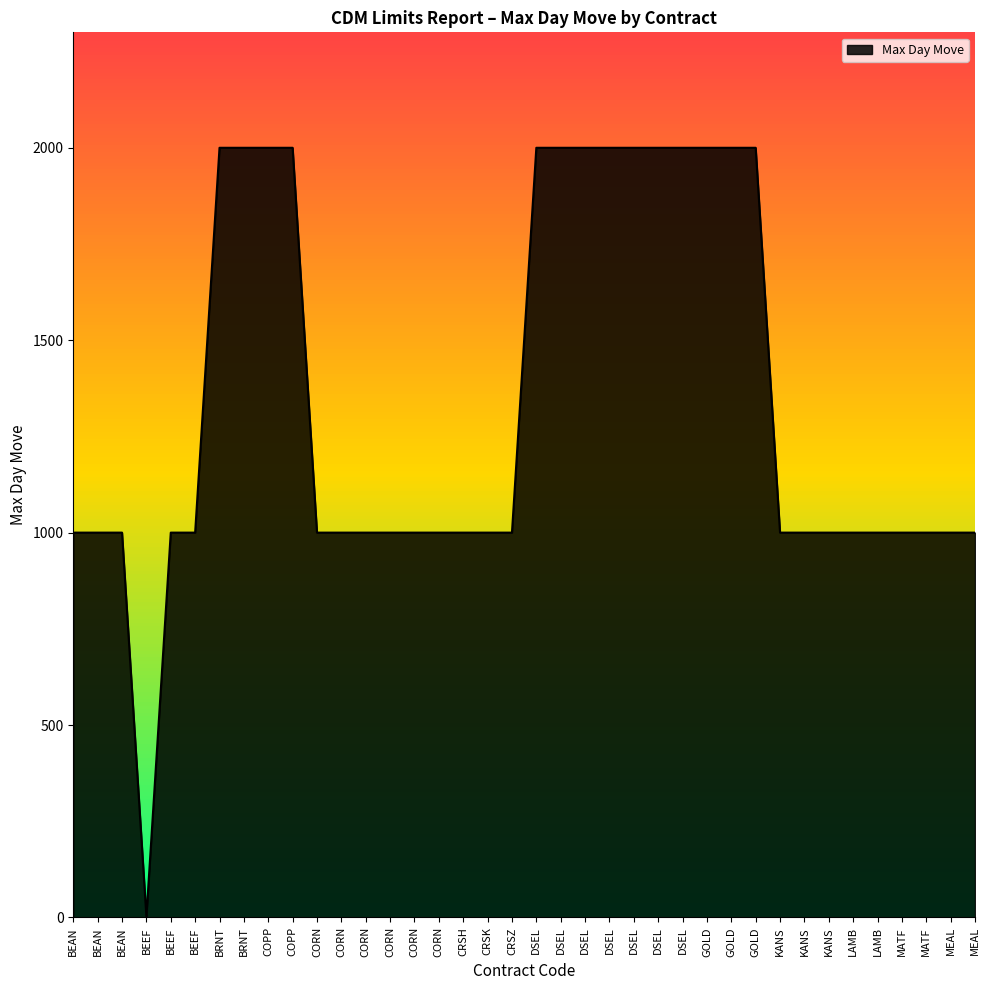

Does the chart display data point markers on the line(s)?

No